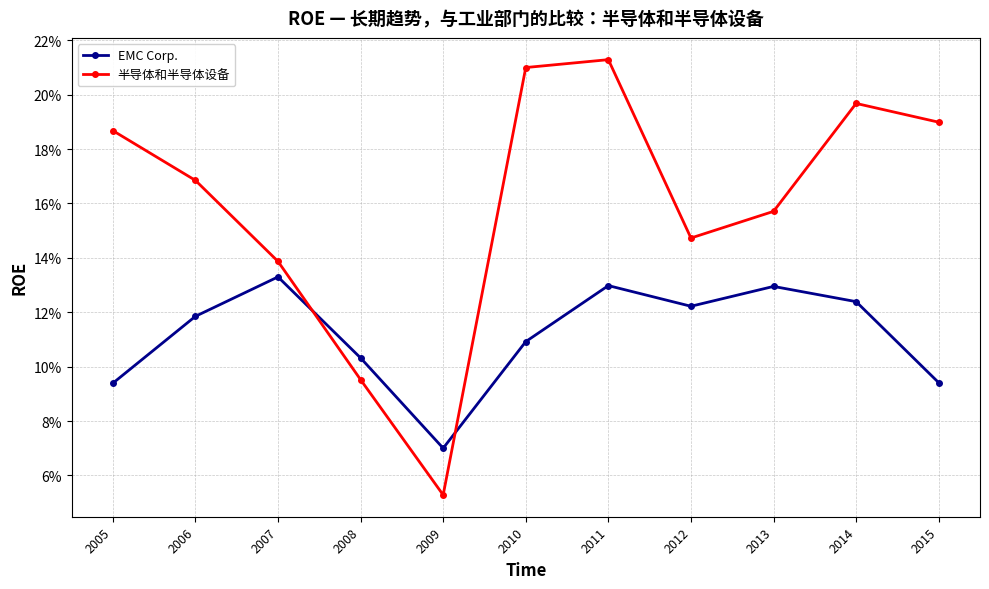

Where is the first local minimum for 半导体和半导体设备?

2009